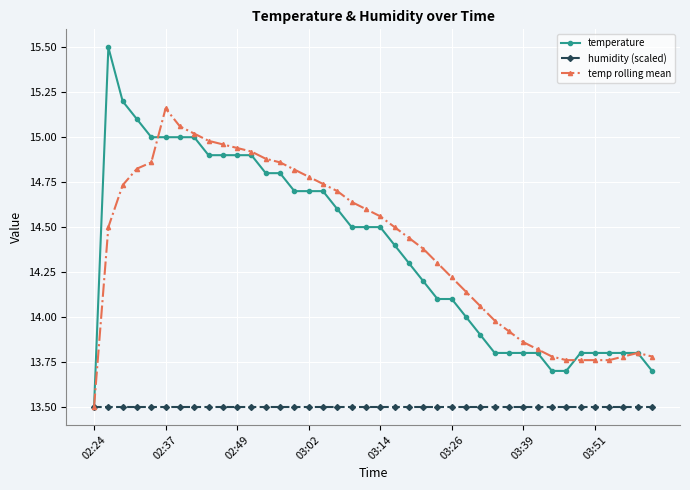

Count the number of data series in this chart.

3